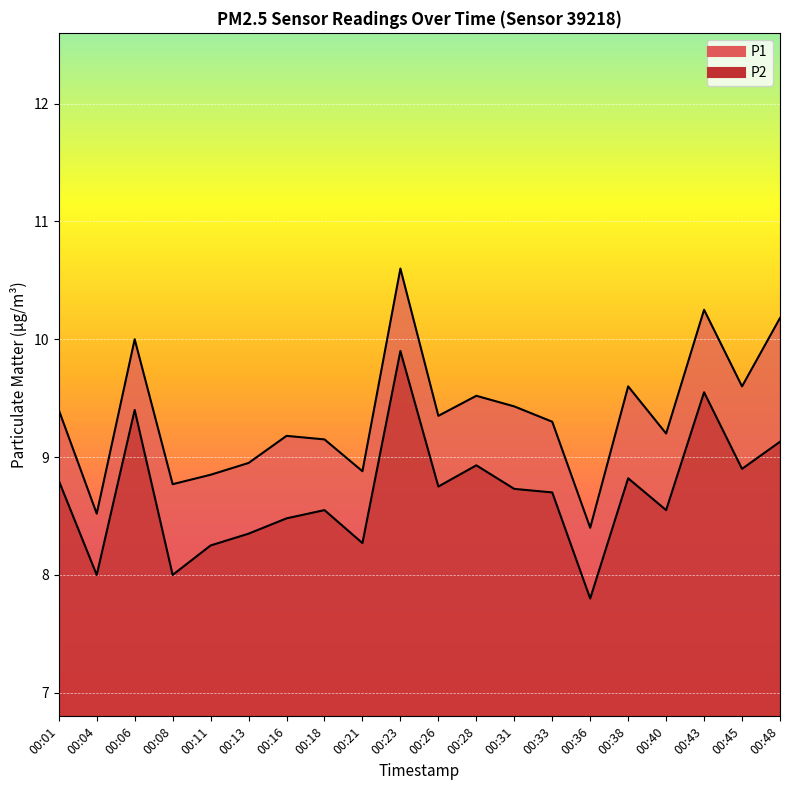

Is it true that P1 equals 8.9 at 00:13?

True